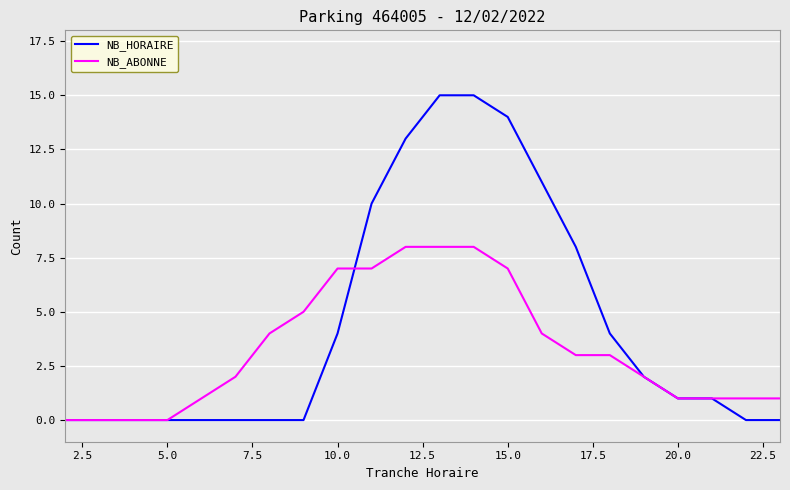

Rank the series by their average value, from highest to lowest.

NB_HORAIRE, NB_ABONNE